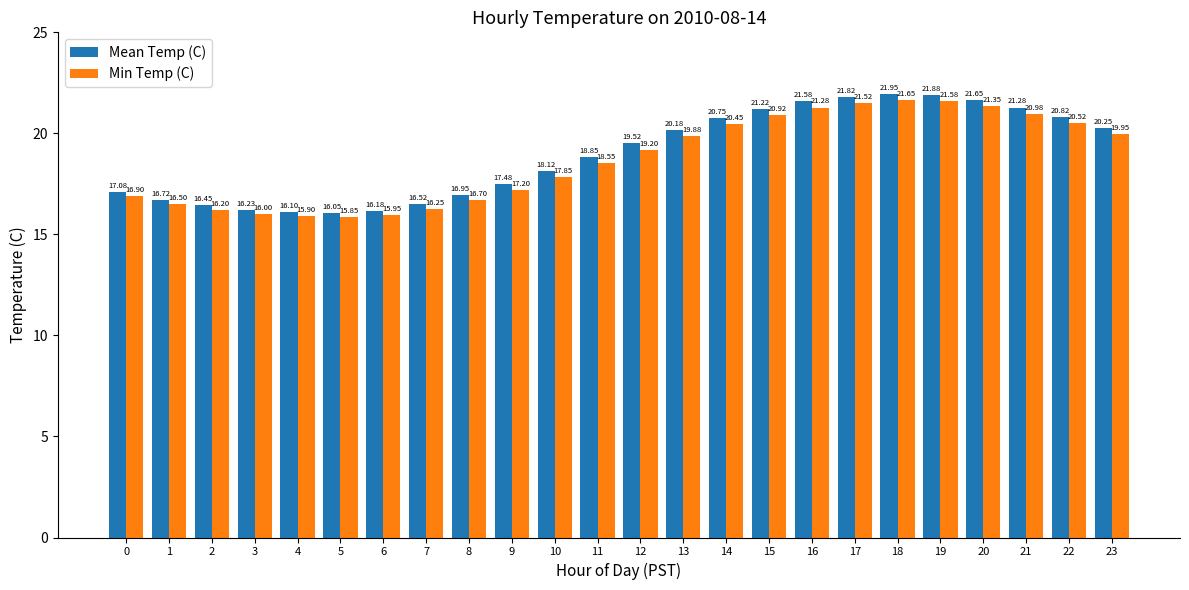

At how many categories does at least one series exceed 17?

16